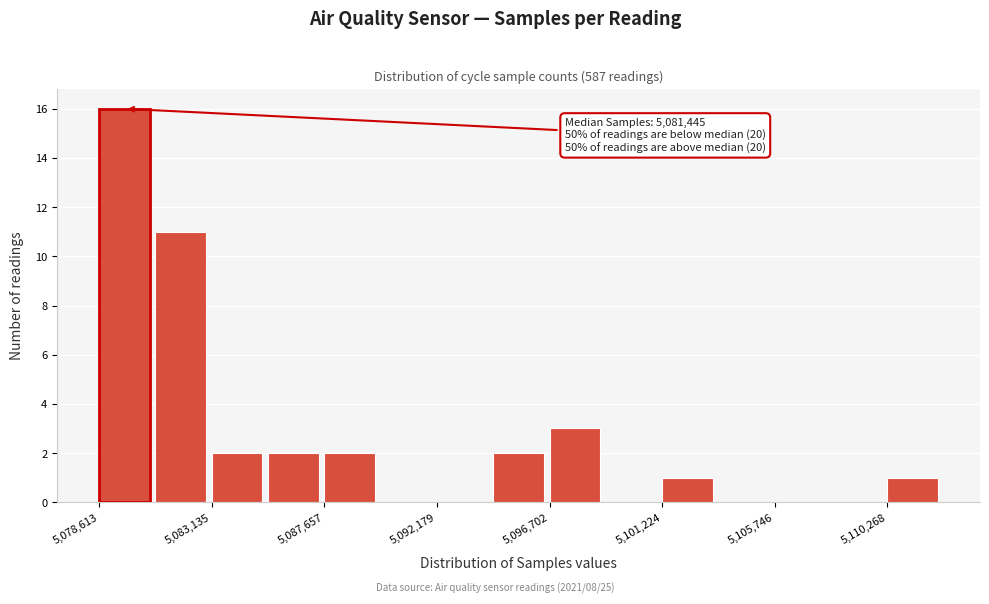

Which range on the x-axis has the tallest bar?

5078500 to 5081000